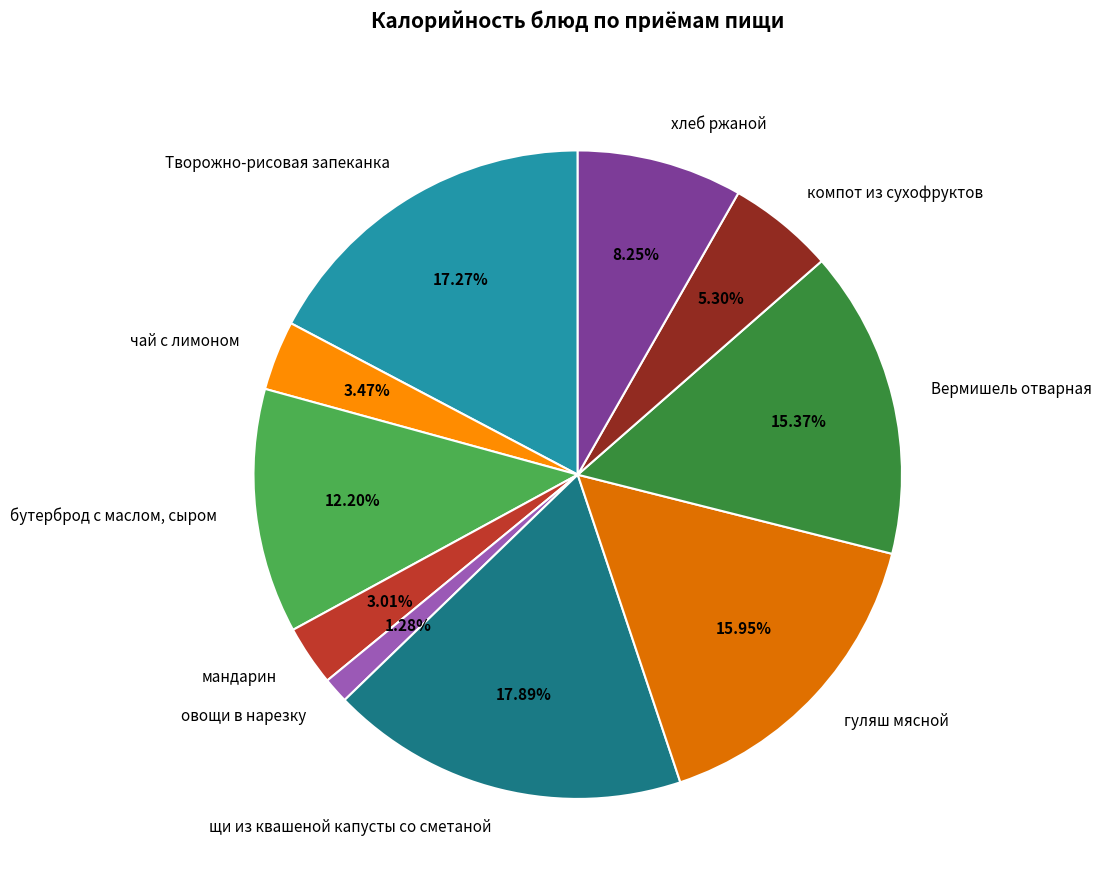

Combined, do гуляш мясной and мандарин account for over 50%?

No